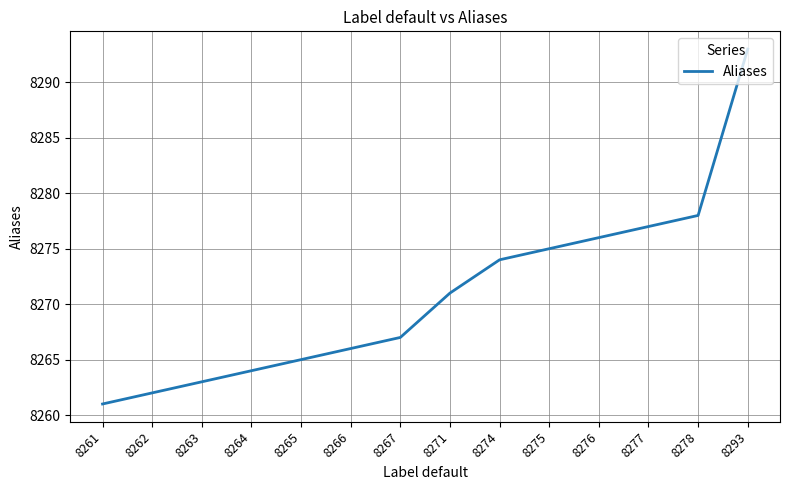

Reading left to right, what are all the values shown in this chart?

8261=8261	8262=8262	8263=8263	8264=8264	8265=8265	8266=8266	8267=8267	8271=8271	8274=8274	8275=8275	8276=8276	8277=8277	8278=8278	8293=8293